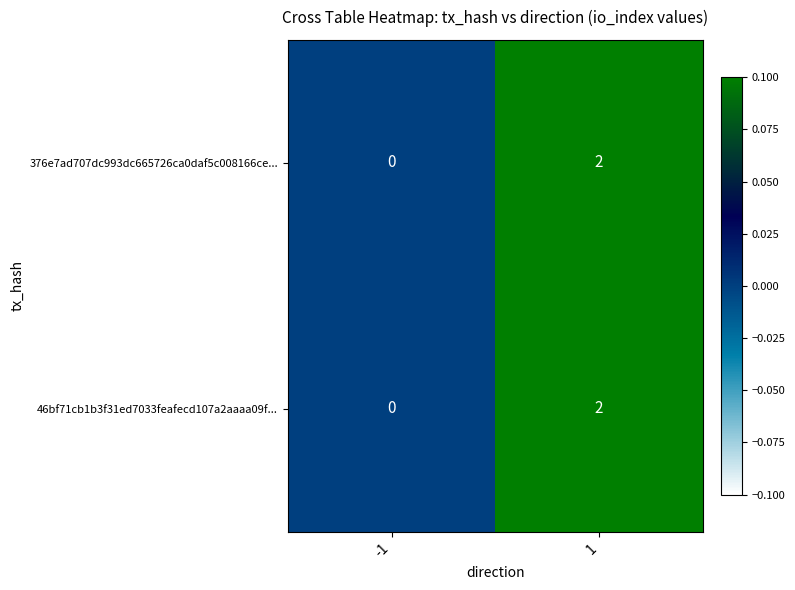

Rank the categories by 46bf71cb1b3f31ed7033feafecd107a2aaaa09f... value from highest to lowest.

1, -1